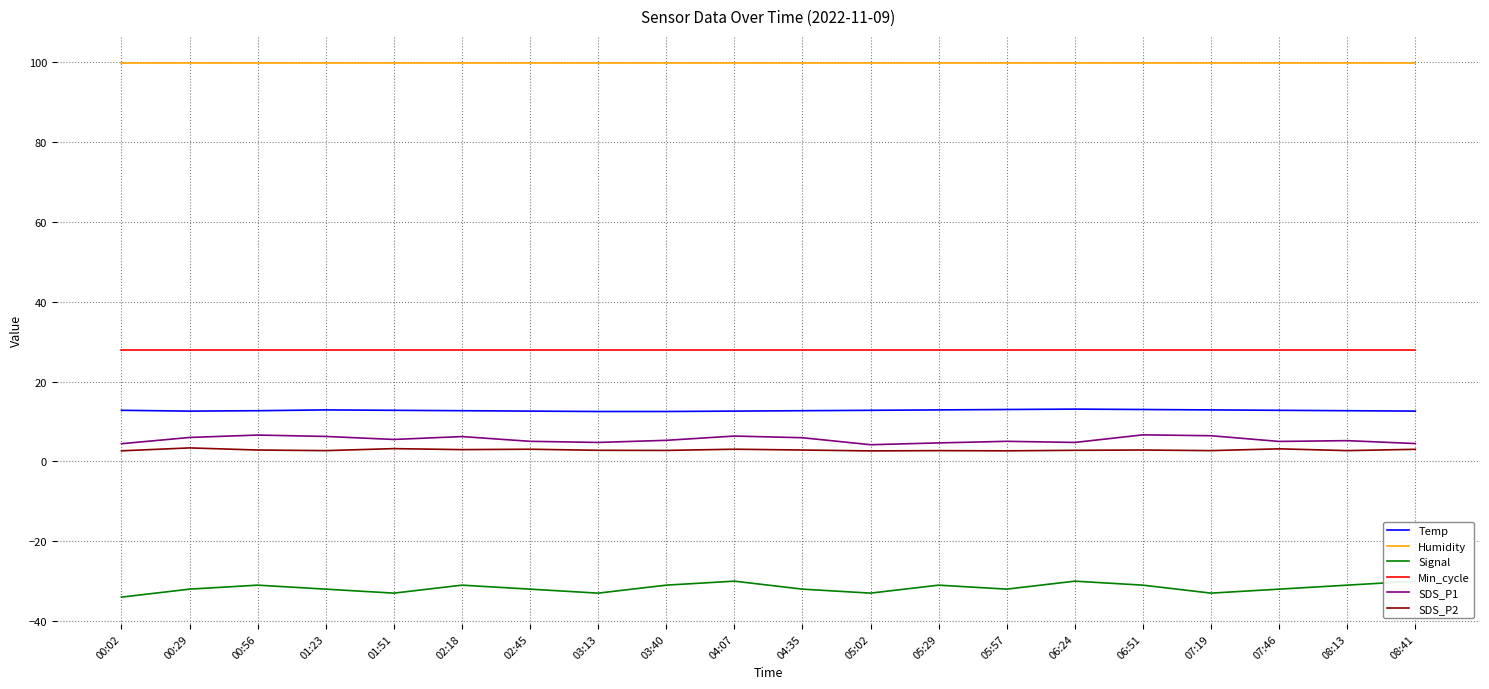

What is the maximum value for Min_cycle?

28.0